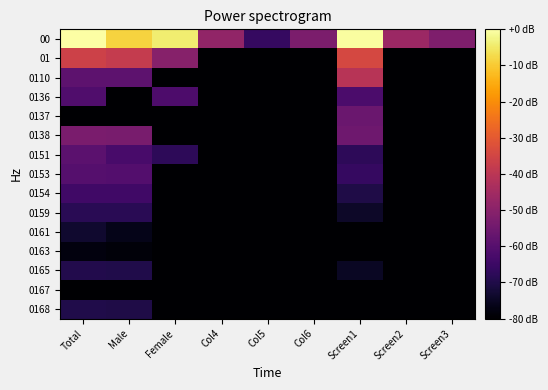

Reading right to left, list all the values displayed in this chart.

00: Screen3=-51.9	Screen2=-46.5	Screen1=-0.4	Col6=-52.8	Col5=-66.0	Col4=-48.3	Female=-4.1	Male=-8.5	Total=0.0
01: Screen3=-89.4	Screen2=-79.8	Screen1=-34.2	Col6=-121.4	Col5=-121.4	Col4=-101.4	Female=-50.5	Male=-38.0	Total=-36.1
0110: Screen3=-91.8	Screen2=-84.5	Screen1=-40.7	Col6=-121.4	Col5=-121.4	Col4=-121.4	Female=-121.4	Male=-58.5	Total=-58.5
0136: Screen3=-121.4	Screen2=-121.4	Screen1=-61.9	Col6=-121.4	Col5=-121.4	Col4=-121.4	Female=-61.7	Male=-85.8	Total=-61.2
0137: Screen3=-101.4	Screen2=-101.4	Screen1=-56.0	Col6=-121.4	Col5=-121.4	Col4=-121.4	Female=-121.4	Male=-87.4	Total=-87.4
0138: Screen3=-121.4	Screen2=-121.4	Screen1=-55.3	Col6=-121.4	Col5=-121.4	Col4=-121.4	Female=-83.3	Male=-53.3	Total=-53.0
0151: Screen3=-121.4	Screen2=-121.4	Screen1=-67.8	Col6=-121.4	Col5=-121.4	Col4=-121.4	Female=-67.8	Male=-62.8	Total=-58.9
0153: Screen3=-121.4	Screen2=-121.4	Screen1=-66.1	Col6=-121.4	Col5=-121.4	Col4=-121.4	Female=-101.4	Male=-60.3	Total=-60.3
0154: Screen3=-121.4	Screen2=-101.4	Screen1=-70.3	Col6=-121.4	Col5=-121.4	Col4=-121.4	Female=-101.4	Male=-64.2	Total=-64.1
0159: Screen3=-121.4	Screen2=-121.4	Screen1=-74.2	Col6=-121.4	Col5=-121.4	Col4=-121.4	Female=-121.4	Male=-68.3	Total=-68.3
0161: Screen3=-121.4	Screen2=-121.4	Screen1=-85.8	Col6=-121.4	Col5=-121.4	Col4=-121.4	Female=-84.5	Male=-76.3	Total=-73.4
0163: Screen3=-121.4	Screen2=-121.4	Screen1=-95.4	Col6=-121.4	Col5=-121.4	Col4=-121.4	Female=-101.4	Male=-78.5	Total=-77.9
0165: Screen3=-121.4	Screen2=-121.4	Screen1=-74.9	Col6=-121.4	Col5=-121.4	Col4=-121.4	Female=-101.4	Male=-69.8	Total=-69.6
0167: Screen3=-121.4	Screen2=-121.4	Screen1=-95.4	Col6=-121.4	Col5=-121.4	Col4=-121.4	Female=-95.4	Male=-87.4	Total=-84.5
0168: Screen3=-121.4	Screen2=-101.4	Screen1=-79.8	Col6=-121.4	Col5=-121.4	Col4=-121.4	Female=-95.4	Male=-70.3	Total=-69.8